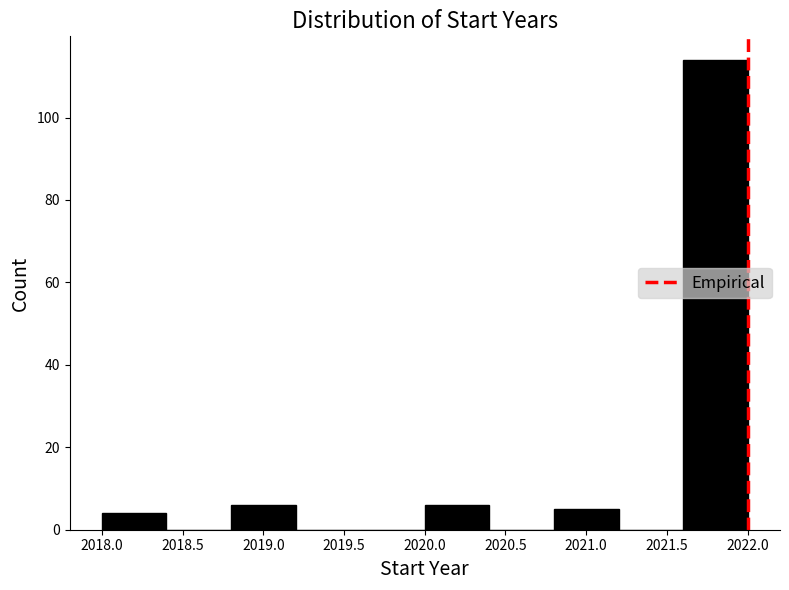

Reading left to right, transcribe this chart: for each bar, give the range it covers on the x-axis and its height. The values are not printed on the chart, so give them approximately, as read against the axis.

2018.0 to 2018.4: 4
2018.4 to 2018.8: 0
2018.8 to 2019.2: 6
2019.2 to 2019.6: 0
2019.6 to 2020.0: 0
2020.0 to 2020.4: 6
2020.4 to 2020.8: 0
2020.8 to 2021.2: 6
2021.2 to 2021.6: 0
2021.6 to 2022.0: 114